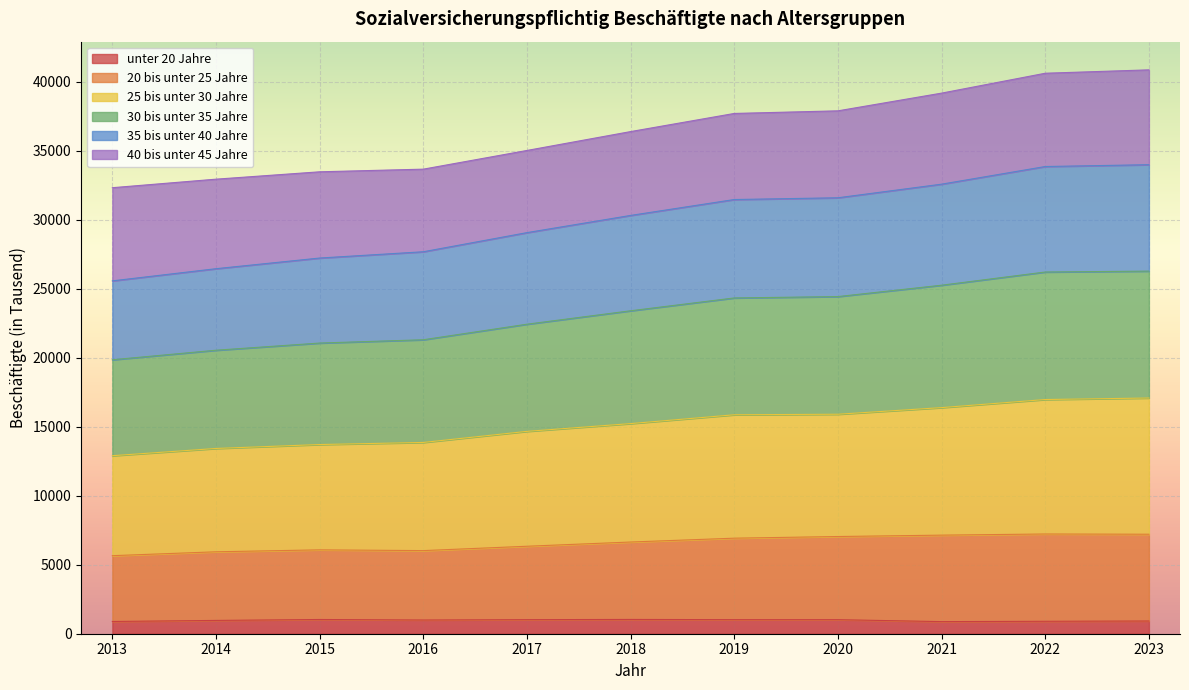

What is the total value across all series at 2014?

32941